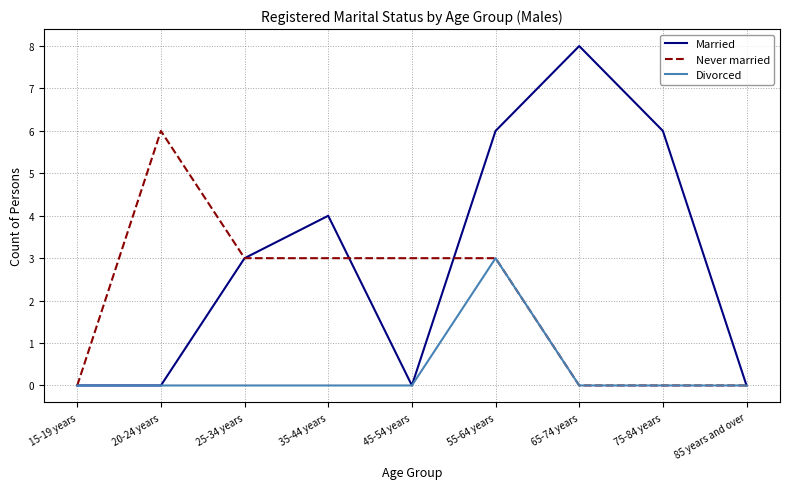

Reading left to right, what are all the values shown in this chart?

Married: 15-19 years=0	20-24 years=0	25-34 years=3	35-44 years=4	45-54 years=0	55-64 years=6	65-74 years=8	75-84 years=6	85 years and over=0
Never married: 15-19 years=0	20-24 years=6	25-34 years=3	35-44 years=3	45-54 years=3	55-64 years=3	65-74 years=0	75-84 years=0	85 years and over=0
Divorced: 15-19 years=0	20-24 years=0	25-34 years=0	35-44 years=0	45-54 years=0	55-64 years=3	65-74 years=0	75-84 years=0	85 years and over=0